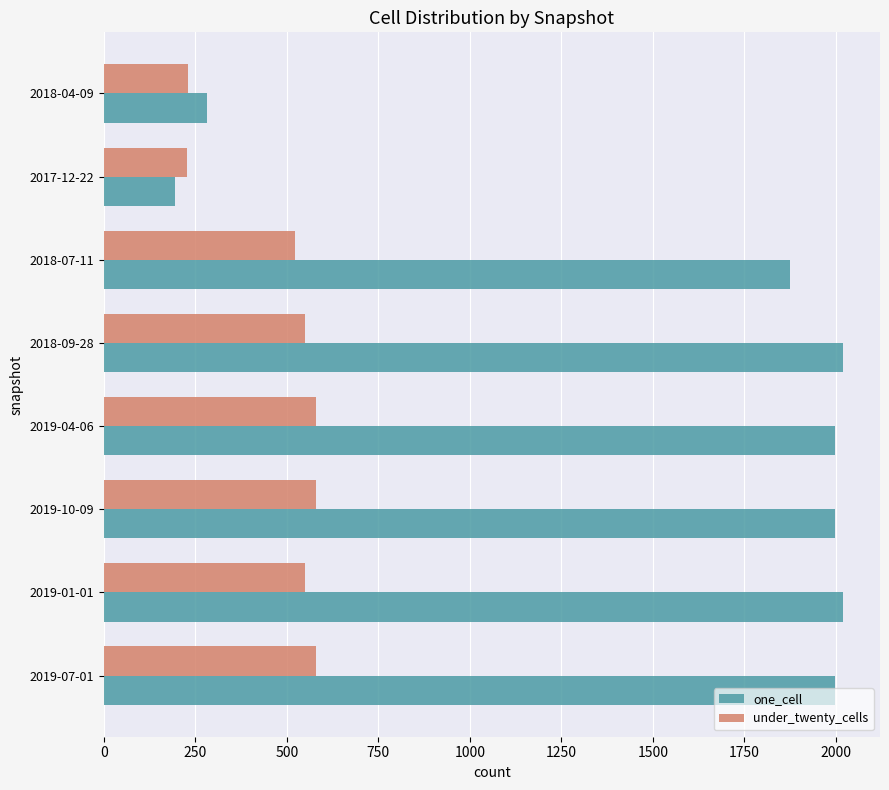

At which label does one_cell reach its minimum?

2017-12-22